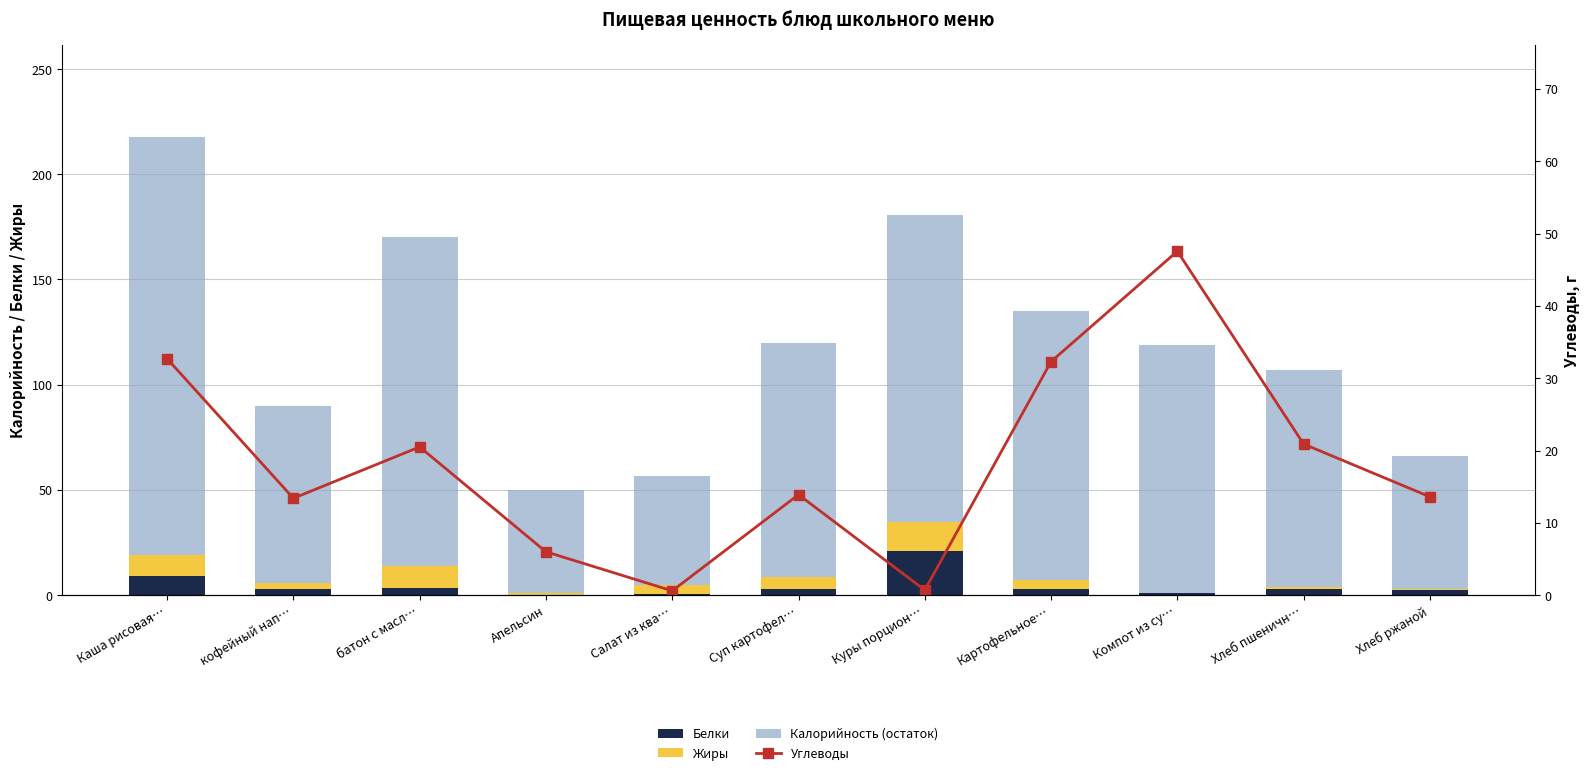

Reading left to right, extract all data points from this chart.

Белки: 9.3	3.0	3.4	0.3	0.6	2.8	21.1	3.1	0.9	3.0	2.6
Жиры: 10.0	2.8	10.5	0.8	4.3	5.8	13.5	4.2	0.2	1.1	0.5
Калорийность (остаток): 198.6	84.2	156.0	48.9	51.5	111.4	146.0	127.6	117.9	103.0	63.0
Углеводы: 32.7	13.4	20.5	6.0	0.6	13.9	0.7	32.3	47.6	20.9	13.6